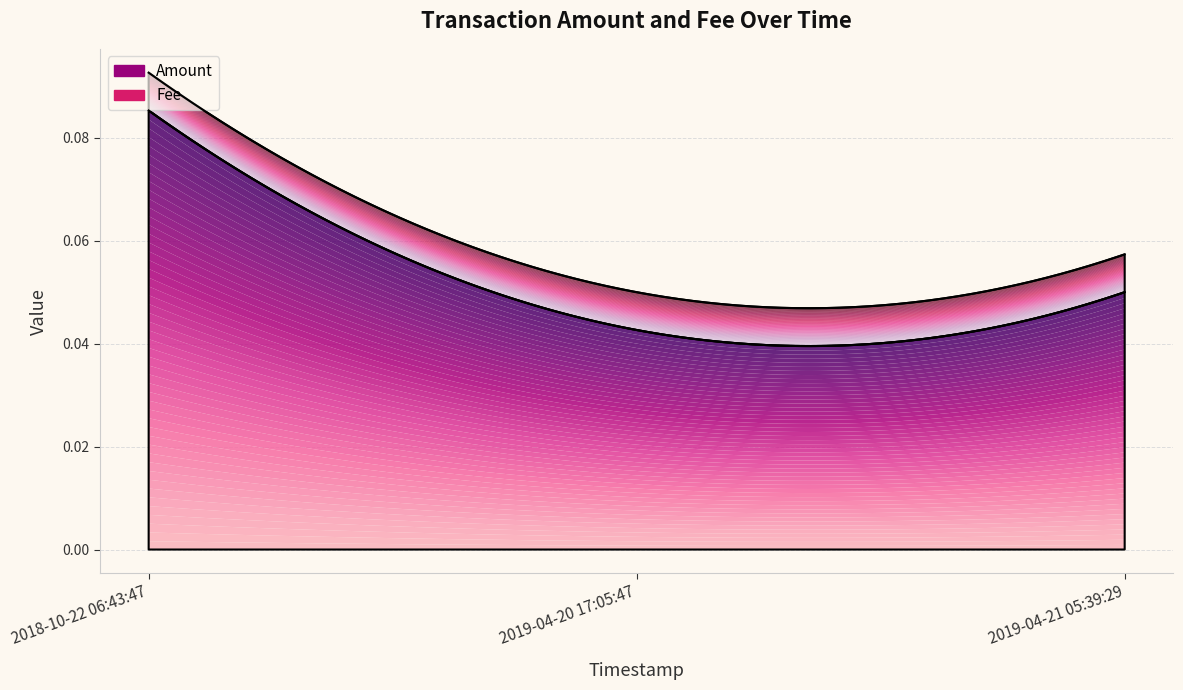

Count the Amount values in the range 0 to 1.

3